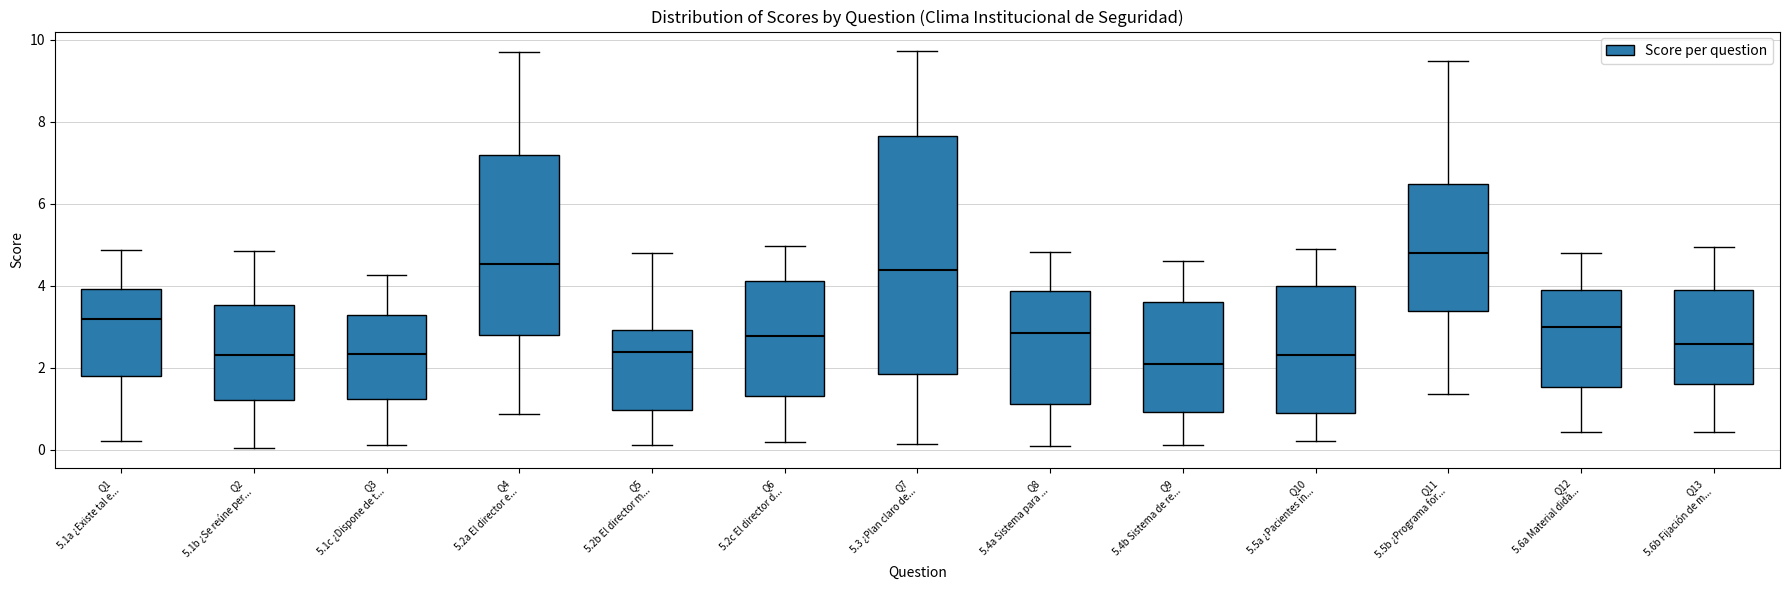

Reading left to right, read every box against the y-axis: the position of its median line, the range the box covers, and the ends of its whiskers. The values are not printed on the chart, so give them approximately, as read against the axis.

Q1 5.1a ¿Existe tal e...: median 3.2, box 1.8 to 4.0, whiskers 0.2 to 4.8
Q2 5.1b ¿Se reúne per...: median 2.4, box 1.2 to 3.6, whiskers 0.0 to 4.8
Q3 5.1c ¿Dispone de t...: median 2.4, box 1.2 to 3.2, whiskers 0.2 to 4.2
Q4 5.2a El director e...: median 4.6, box 2.8 to 7.2, whiskers 0.8 to 9.6
Q5 5.2b El director m...: median 2.4, box 1.0 to 3.0, whiskers 0.2 to 4.8
Q6 5.2c El director d...: median 2.8, box 1.4 to 4.2, whiskers 0.2 to 5.0
Q7 5.3 ¿Plan claro de...: median 4.4, box 1.8 to 7.6, whiskers 0.2 to 9.8
Q8 5.4a Sistema para ...: median 2.8, box 1.2 to 3.8, whiskers 0.0 to 4.8
Q9 5.4b Sistema de re...: median 2.0, box 1.0 to 3.6, whiskers 0.2 to 4.6
Q10 5.5a ¿Pacientes in...: median 2.4, box 0.8 to 4.0, whiskers 0.2 to 4.8
Q11 5.5b ¿Programa for...: median 4.8, box 3.4 to 6.4, whiskers 1.4 to 9.4
Q12 5.6a Material didá...: median 3.0, box 1.6 to 3.8, whiskers 0.4 to 4.8
Q13 5.6b Fijación de m...: median 2.6, box 1.6 to 3.8, whiskers 0.4 to 5.0